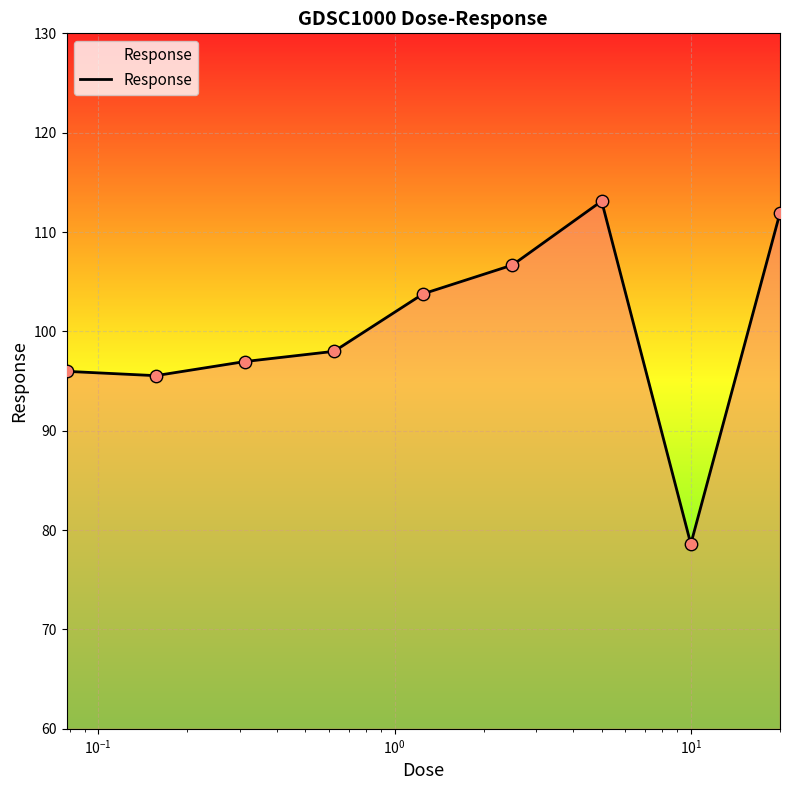

What is the difference between the maximum and minimum values?

34.5